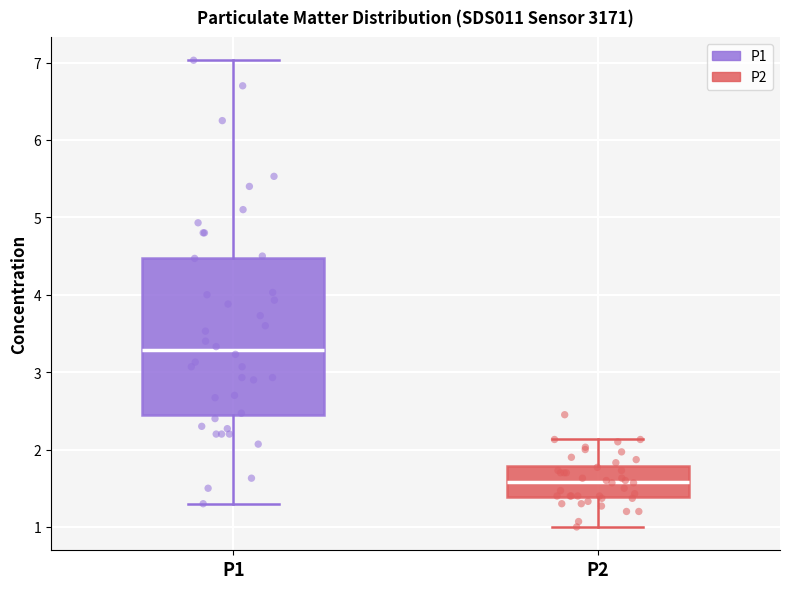

Comparing the boxes themselves (not the whiskers), which one is the tallest?

P1